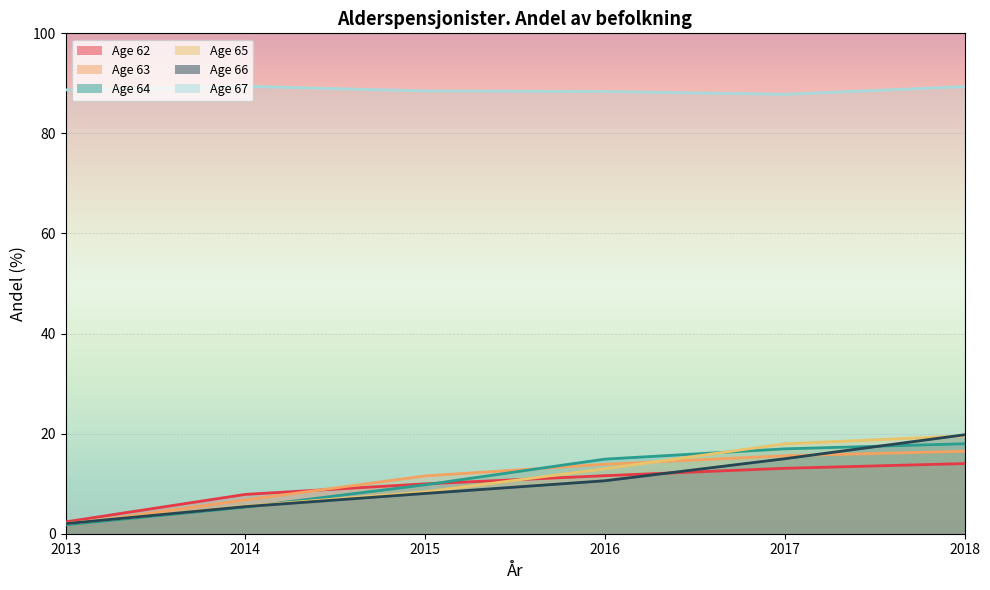

The 63 series shows 15.6 at 2017. True or false?

True